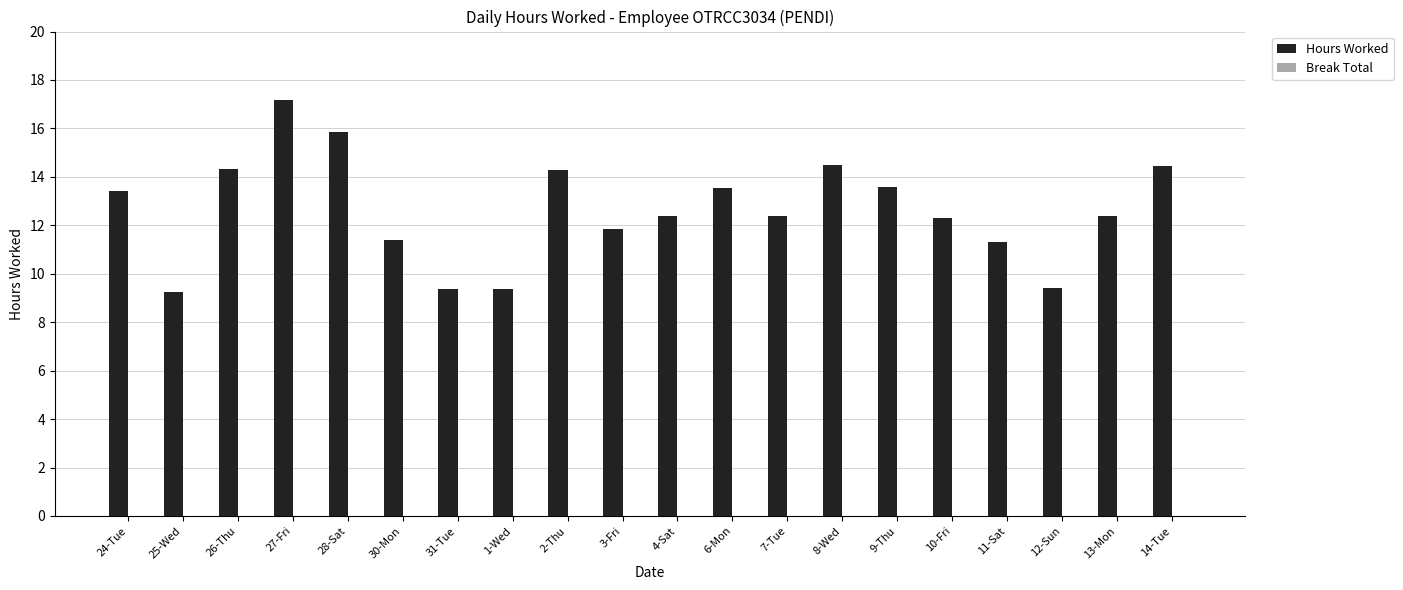

At which category does the chart reach its peak across all series?

27-Fri